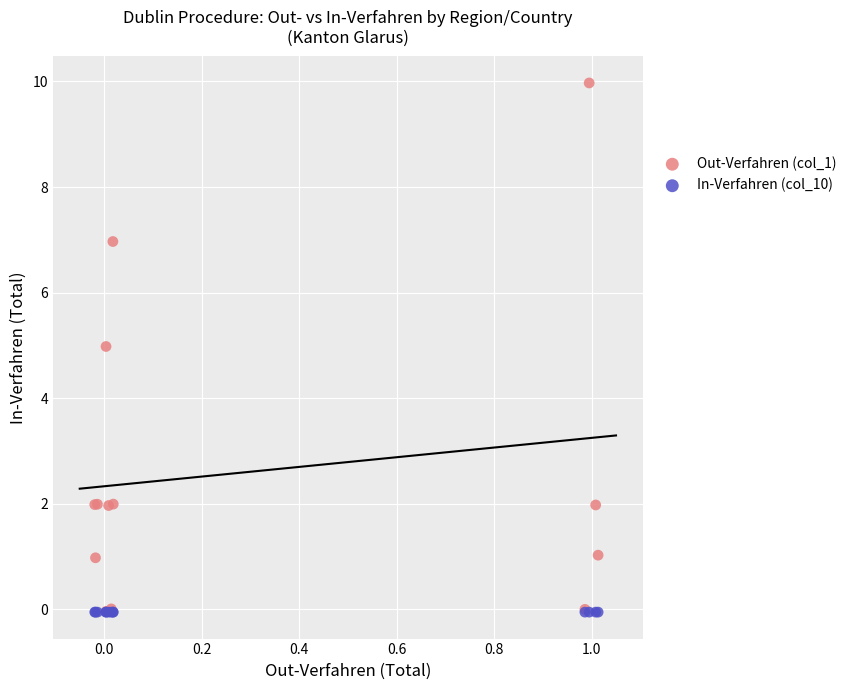

Across all series, what Y value is closest to 4?

5.0